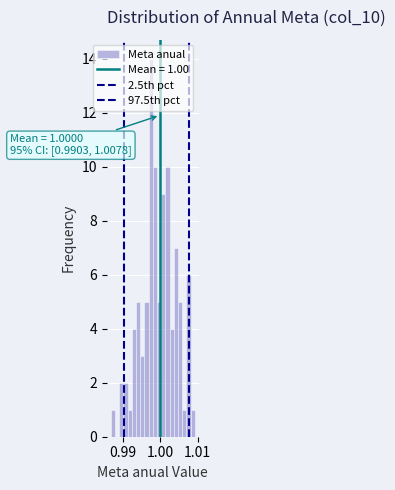

Read against the x-axis, roughly where is the centre of the tallest bar?

0.998